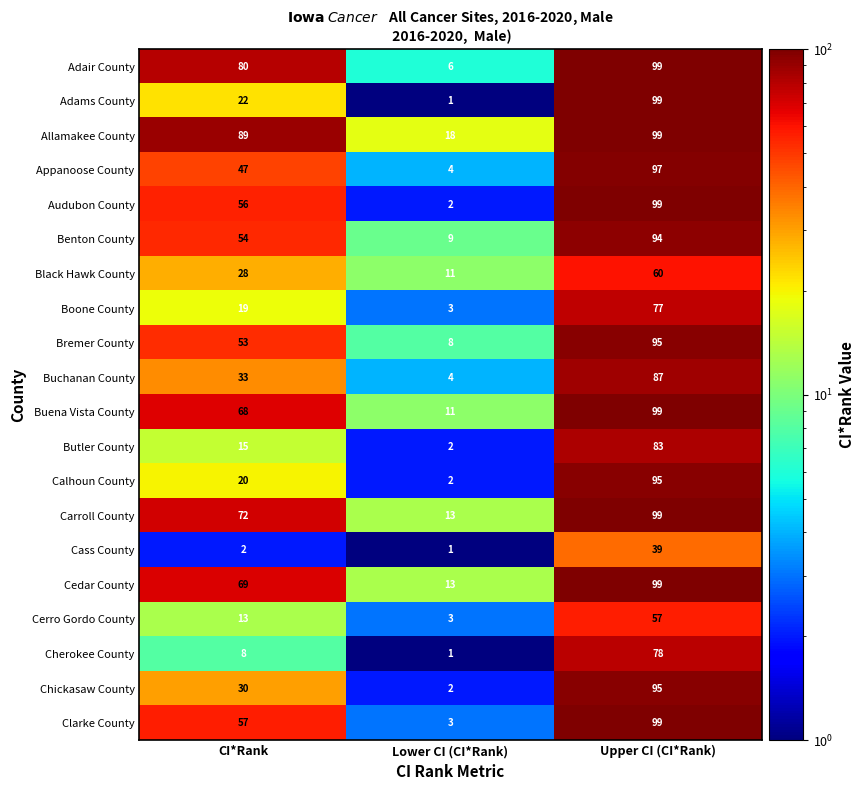

Which series changed the most between CI*Rank and Upper CI (CI*Rank)?

Adams County